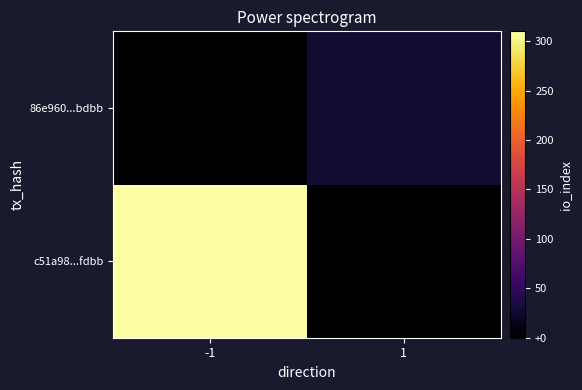

Count the number of categories in the chart.

2